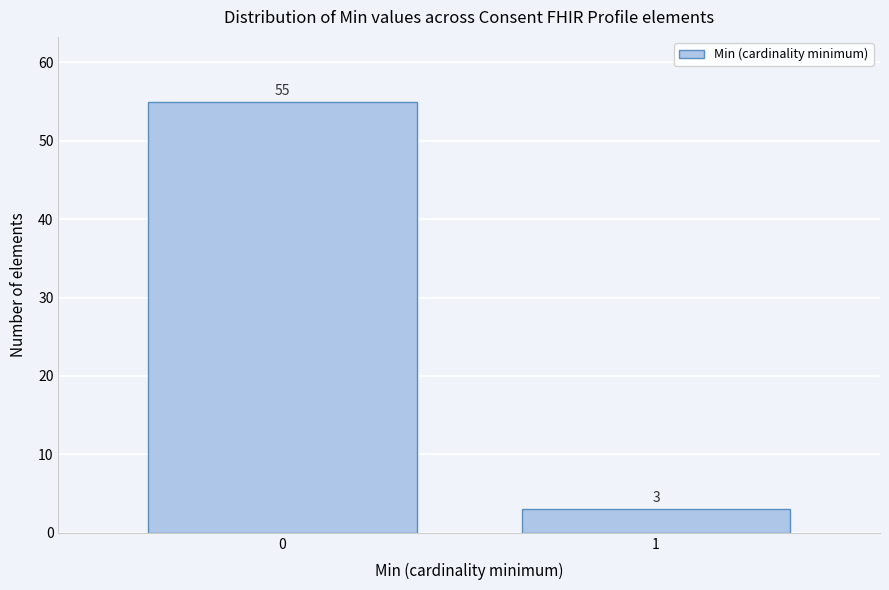

Reading left to right, what are all the values shown in this chart?

55	3